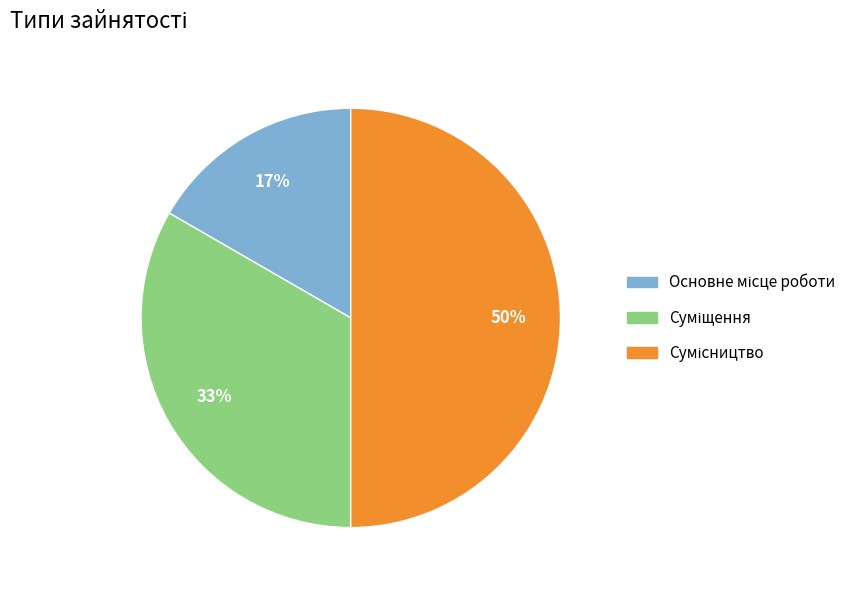

To the nearest percent, what is the difference between the largest and smallest slice percentages?

33%